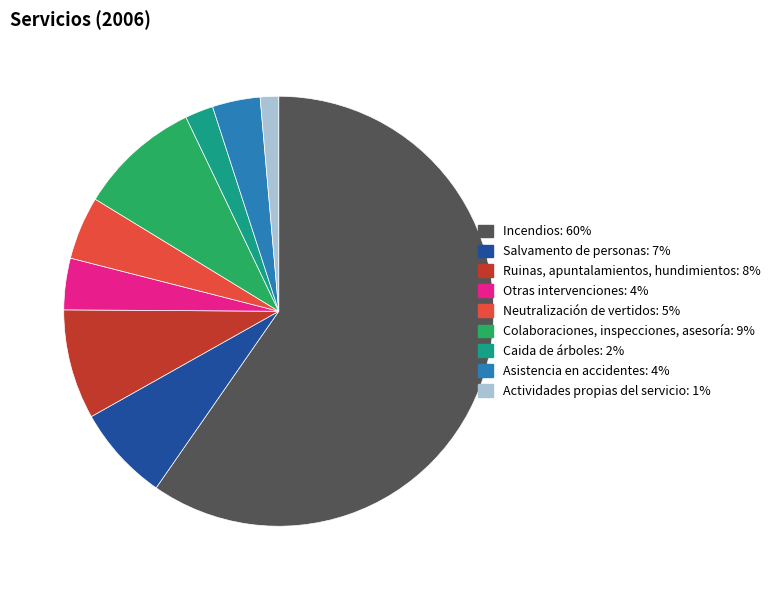

Does Incendios represent more than half of the total?

Yes